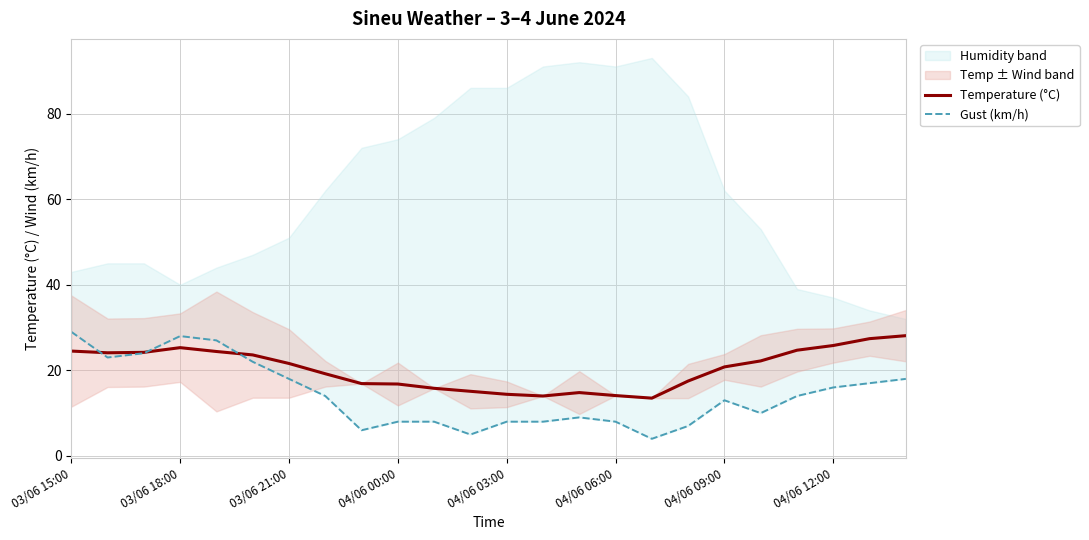

How many lines are shown in the chart?

2